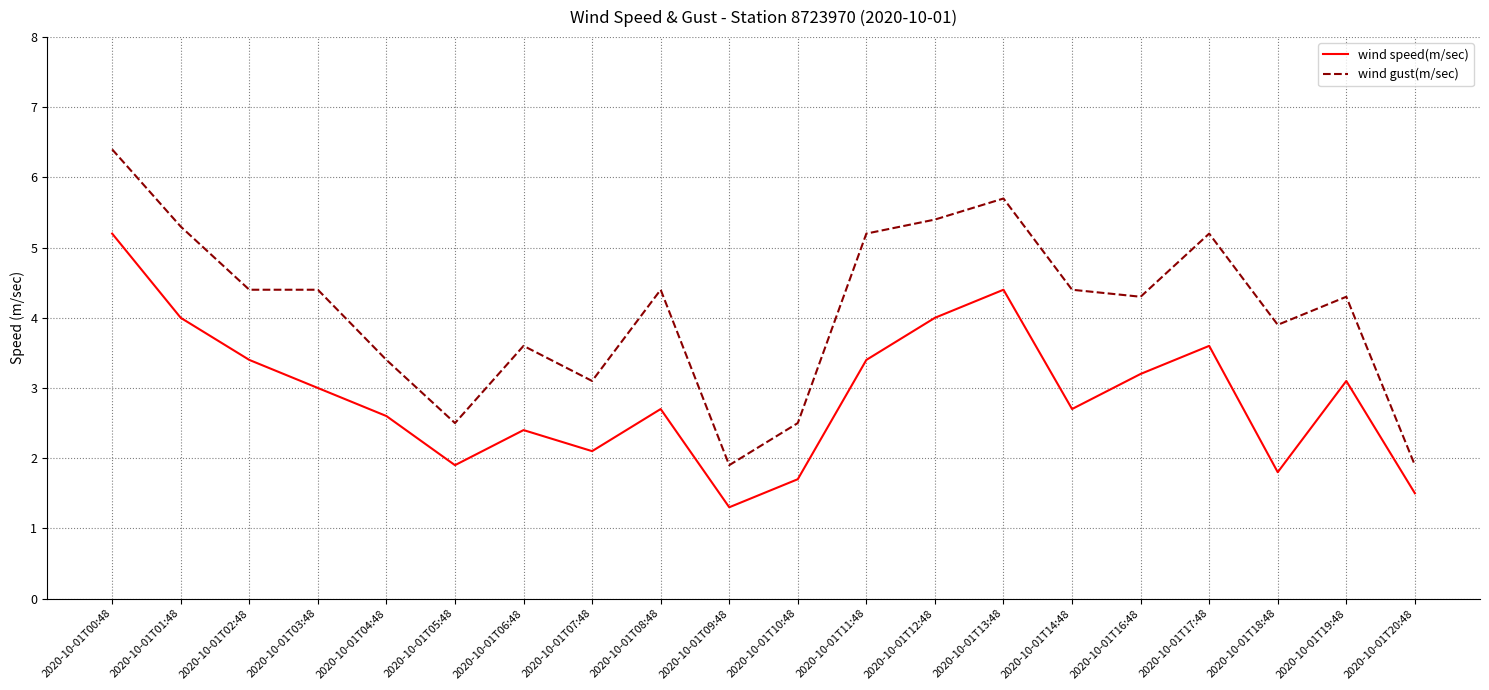

What is the average value of the wind speed(m/sec) series?

2.9